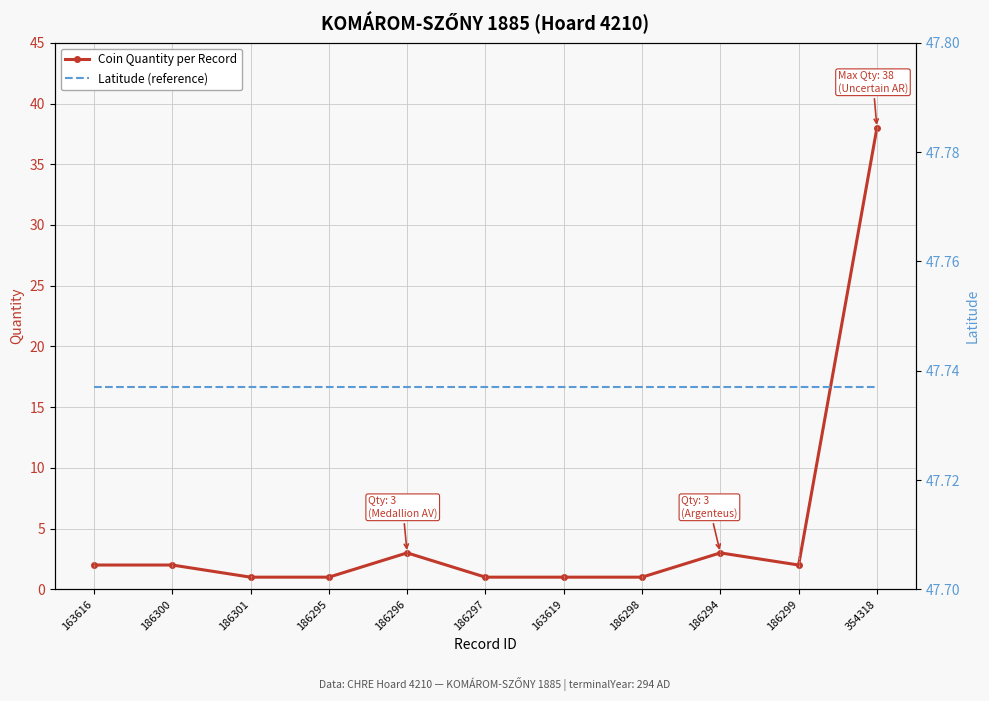

What is the label of the 4th point from the left?

186295